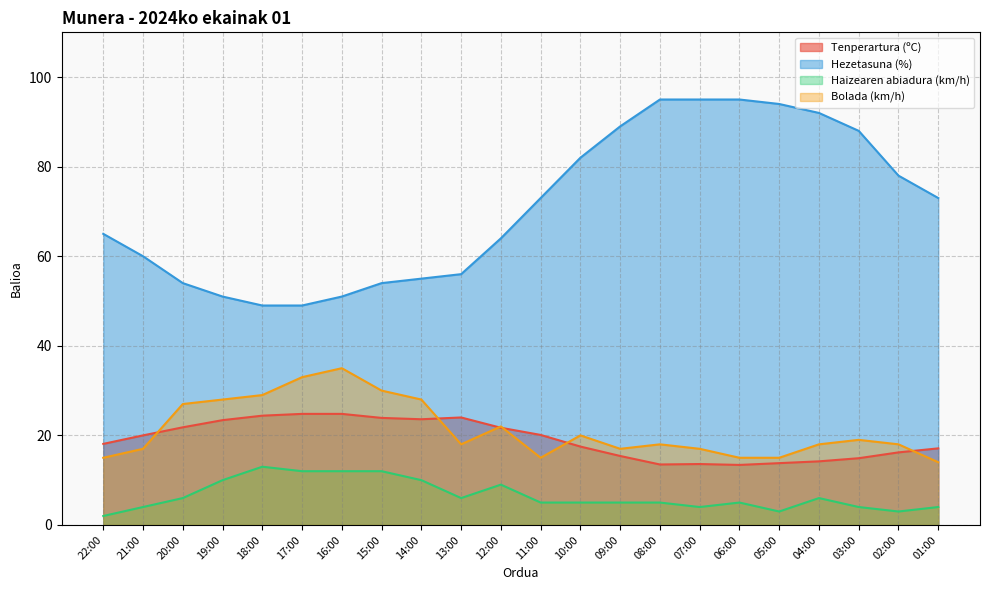

What position from the right is 04:00?

4